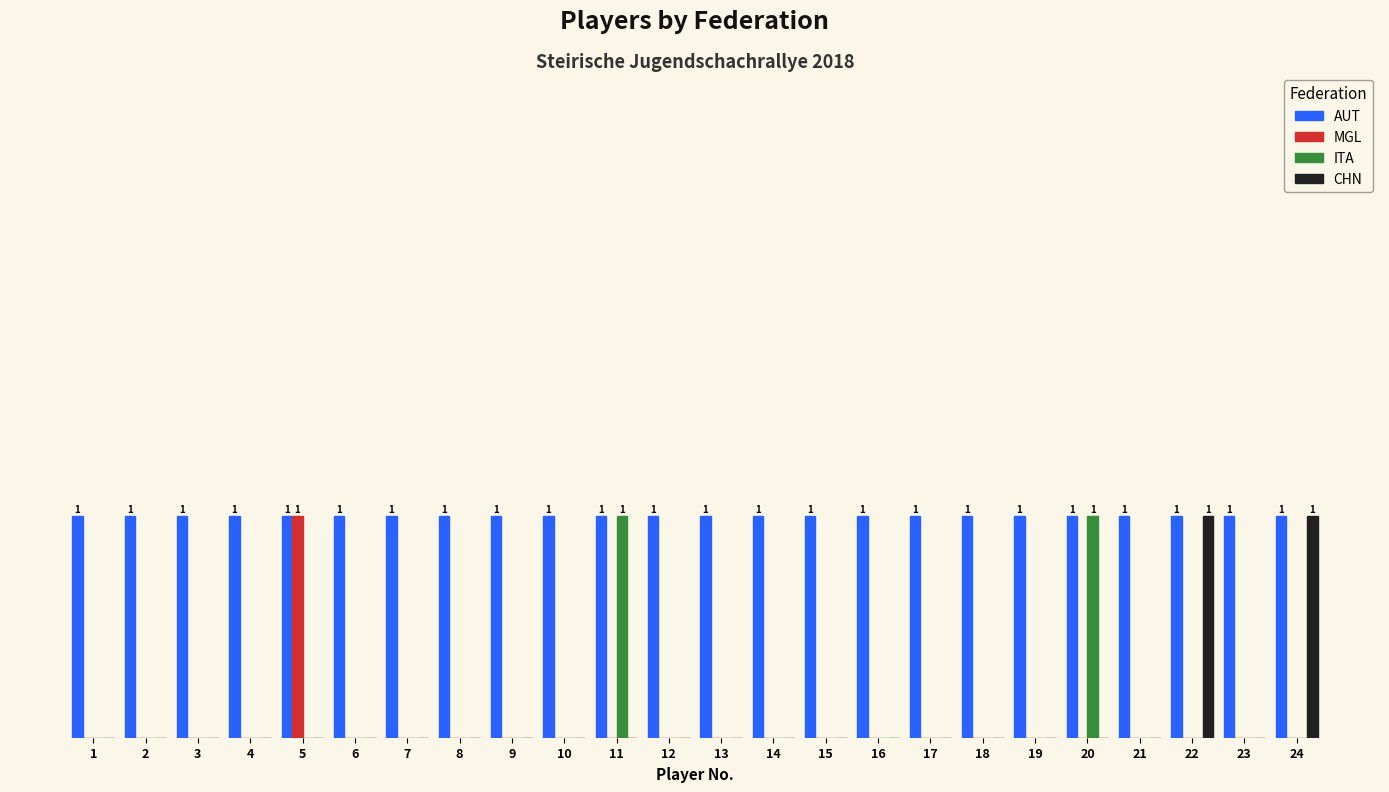

What are all the series names shown in the legend?

AUT, MGL, ITA, CHN